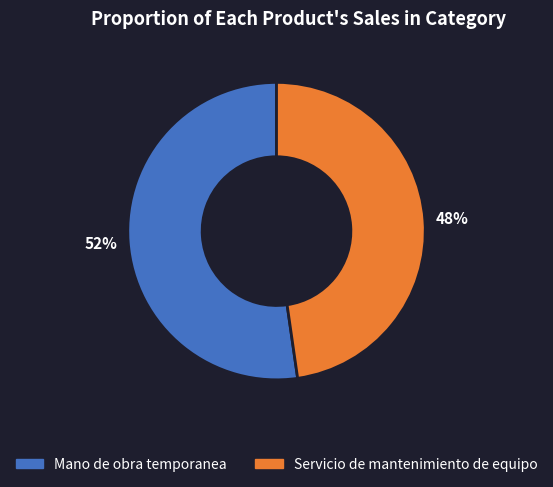

Which category has the smallest portion of the pie?

Servicio de mantenimiento de equipo